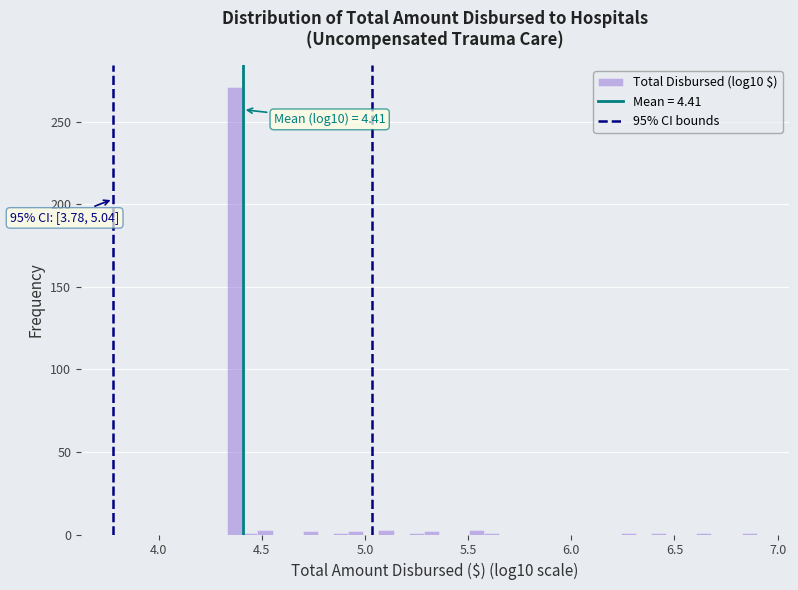

Read against the x-axis, roughly where is the centre of the tallest bar?

4.35